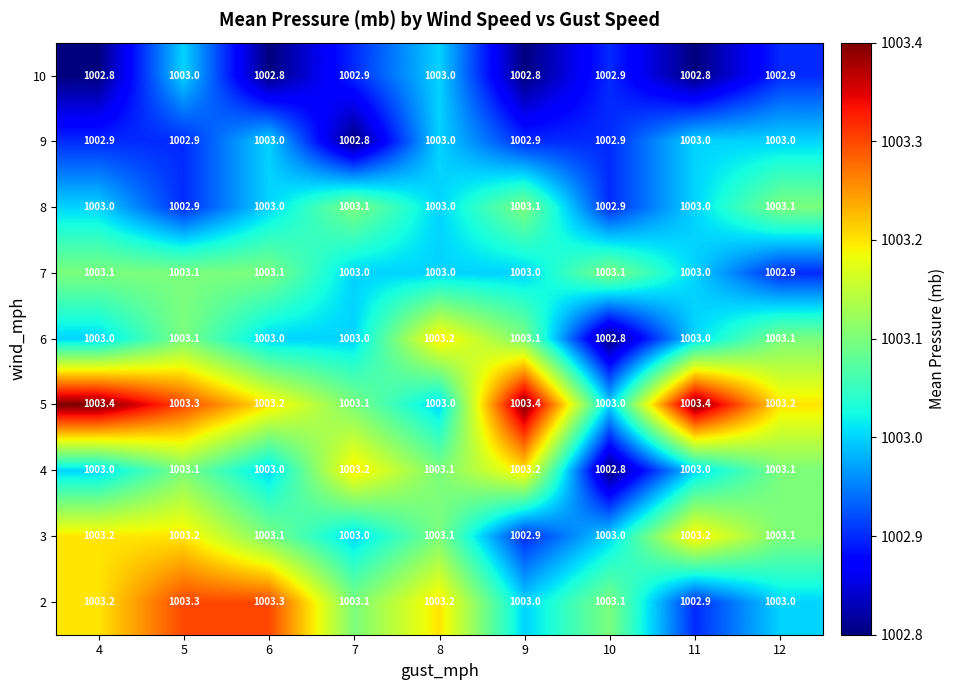

What is the total value across all series at 5?

9027.9